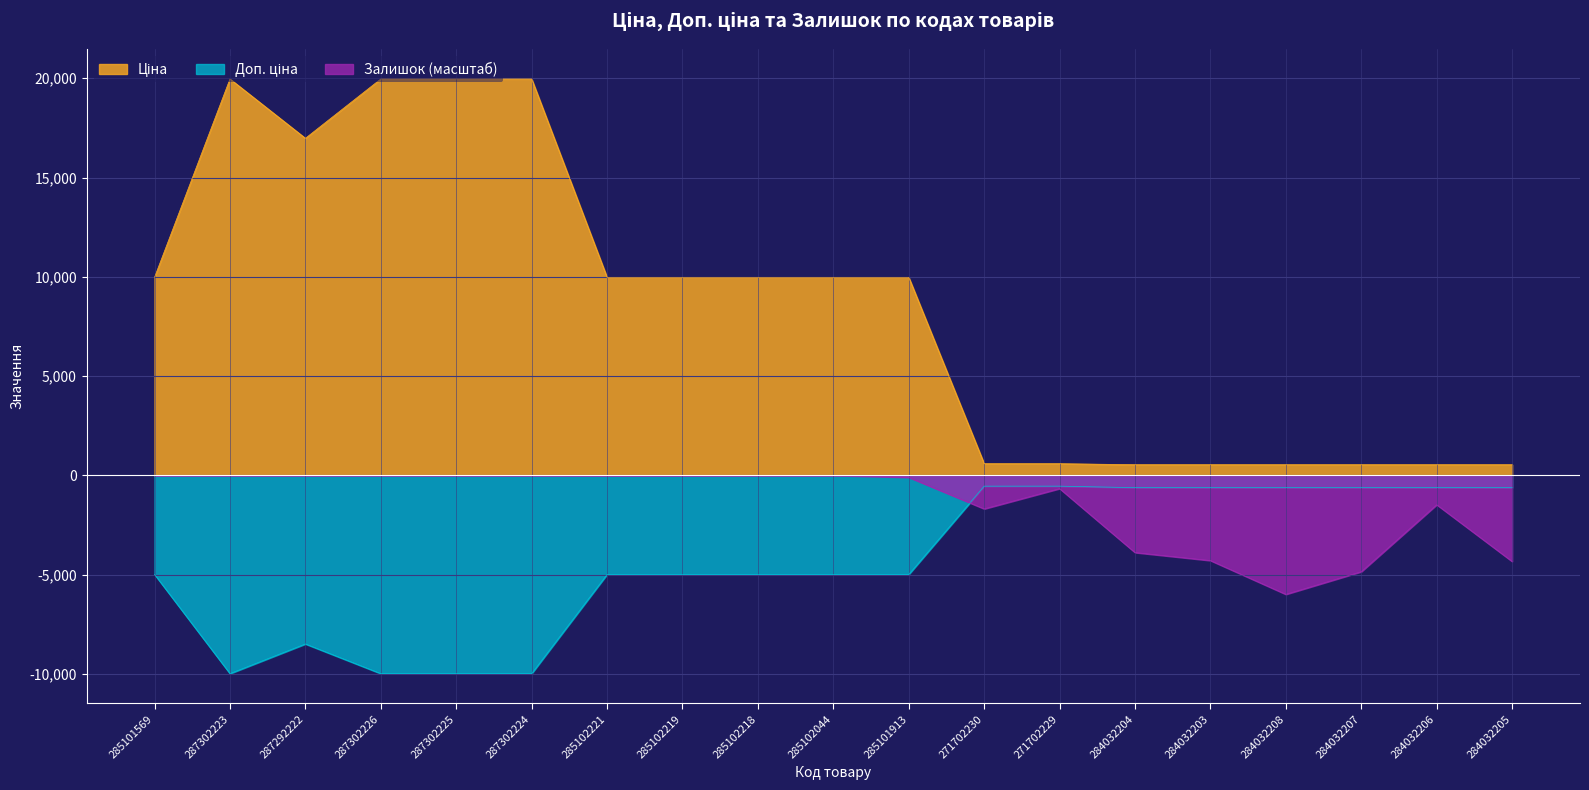

Is the value of Ціна at 271702229 greater than the value of Доп. ціна at 284032207?

Yes